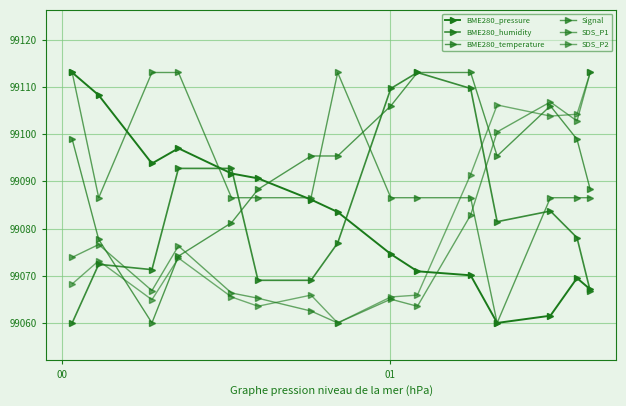

Does the chart have visible grid lines?

Yes